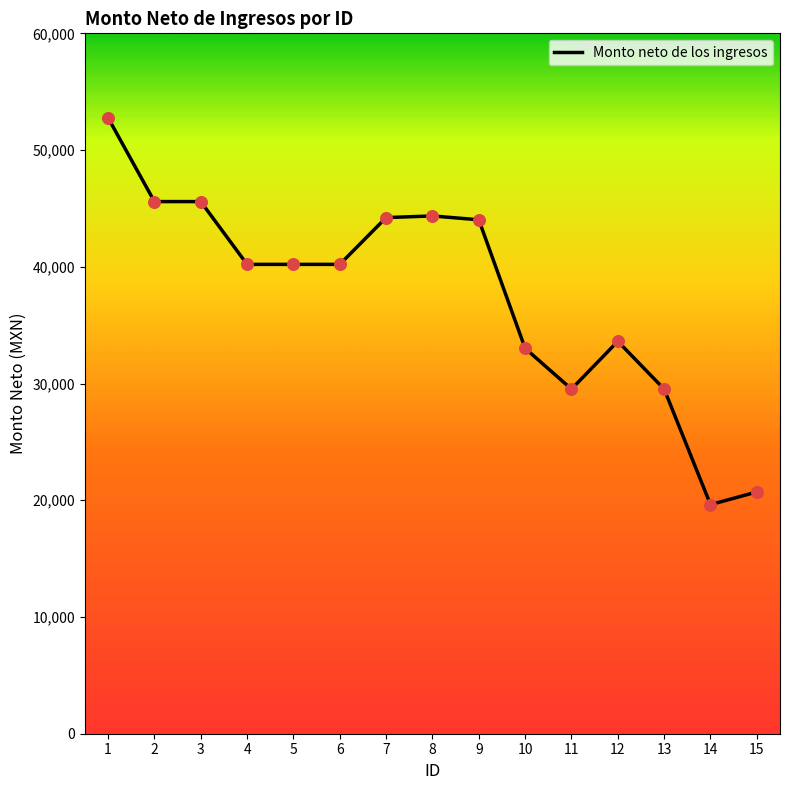

What is the change in value from 7 to 15?

-23502.7